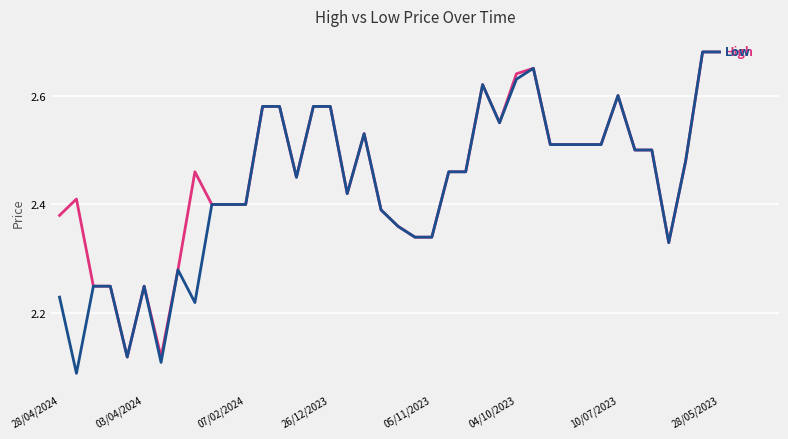

Does the chart display data point markers on the line(s)?

No